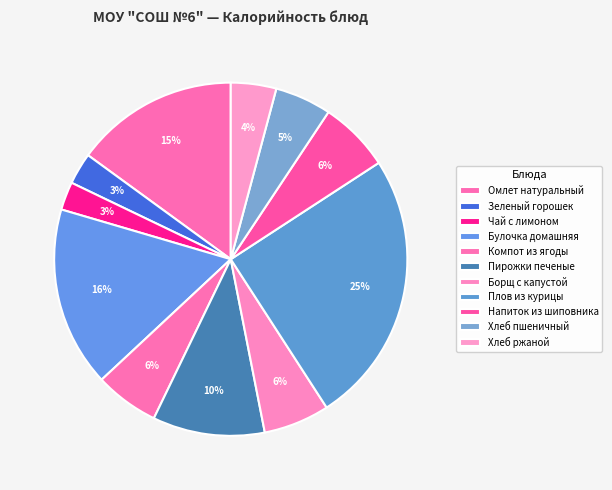

To the nearest percent, what percentage of the pie is Хлеб пшеничный?

5%